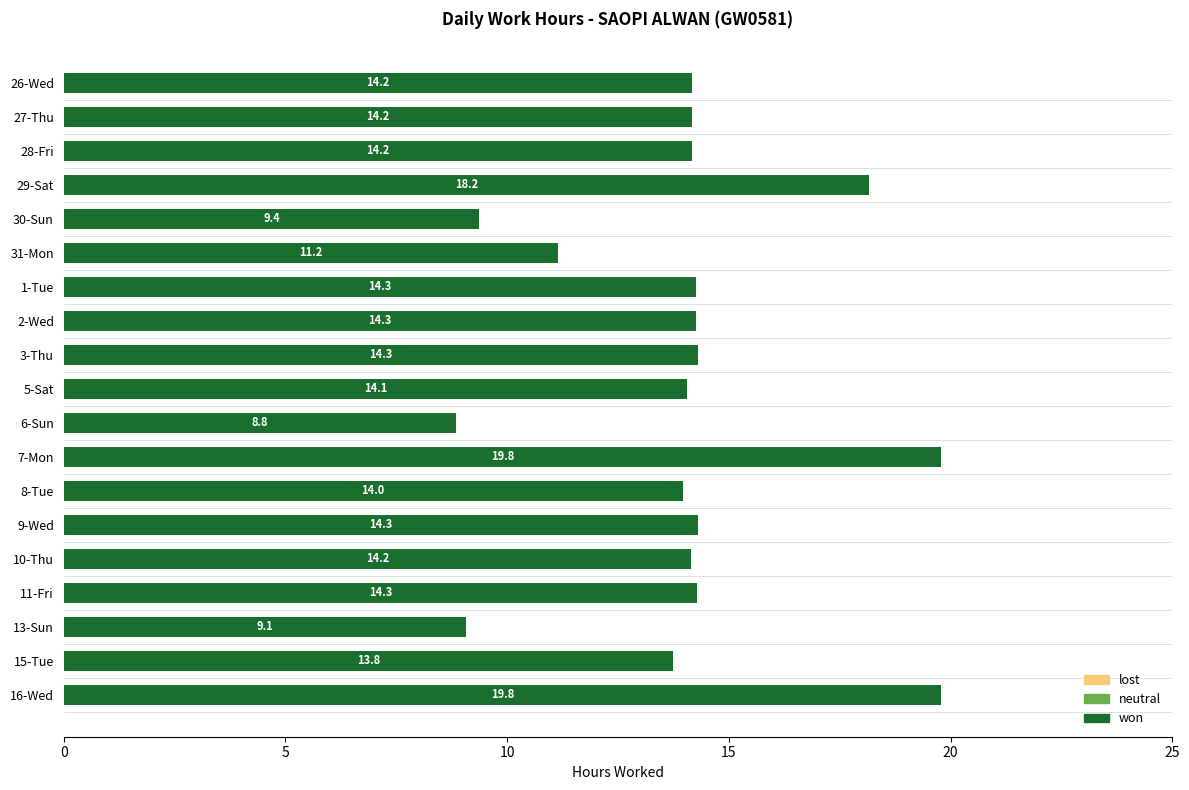

What is the value of the 19th bar from the top?

19.8